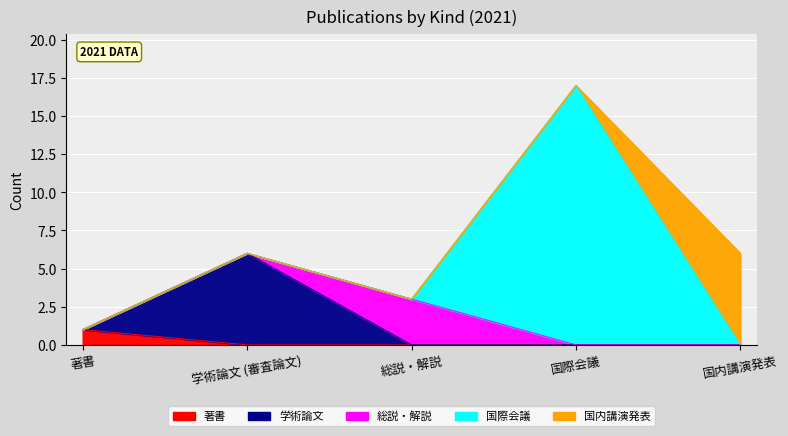

What is the value of the 著書 point at the 1st from the left?

1